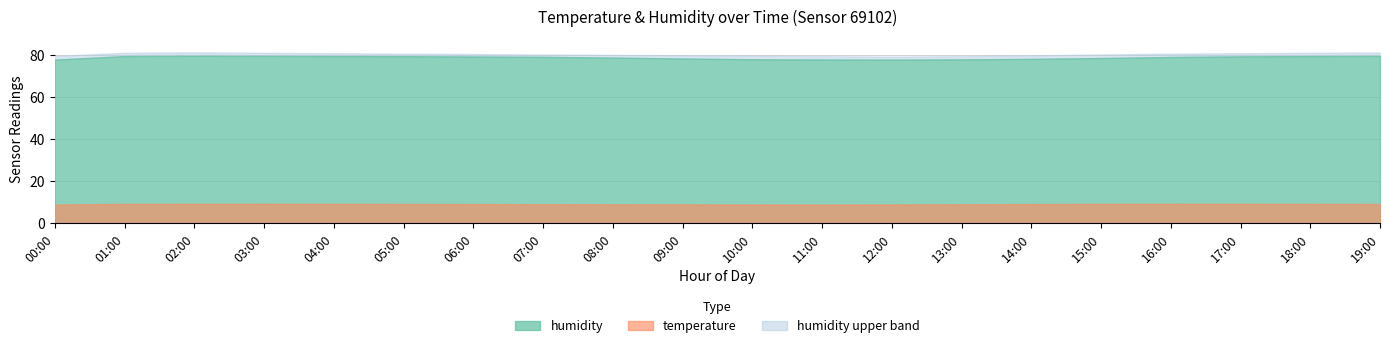

At which category does humidity reach its first local peak?

02:00